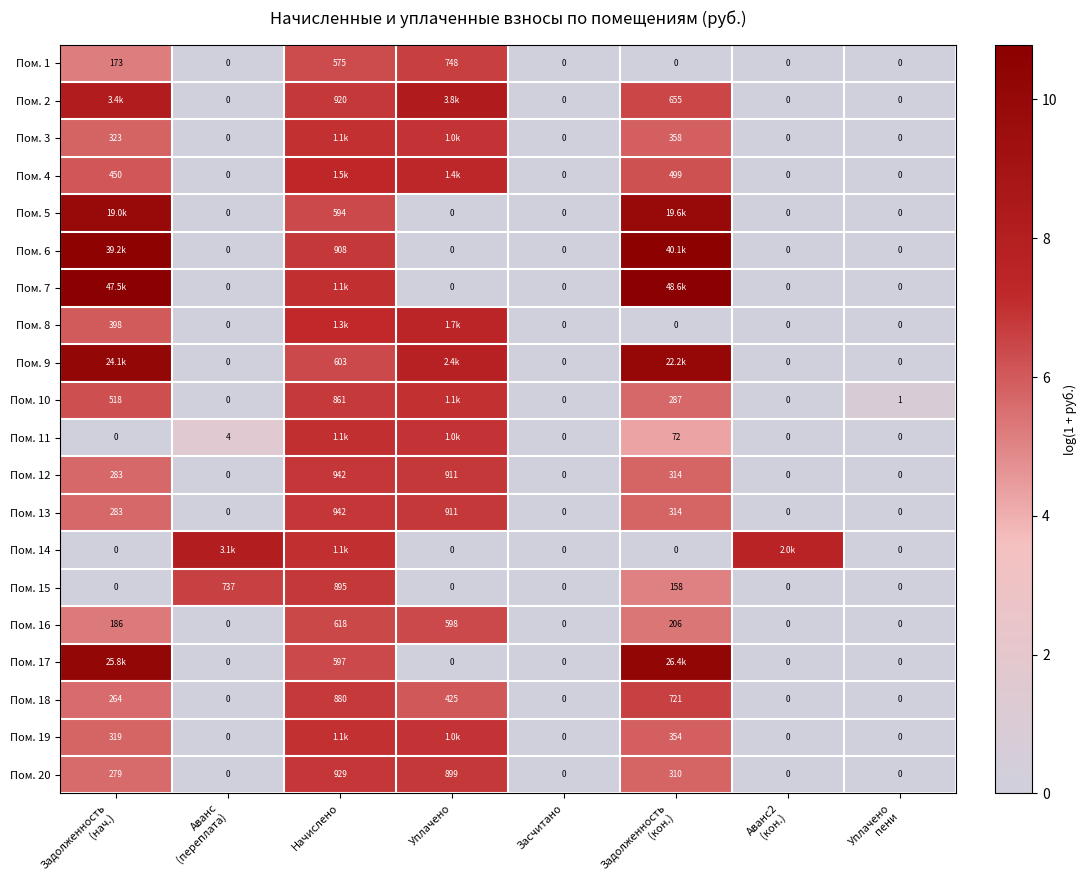

At which category is the sum across all series the highest?

Начислено